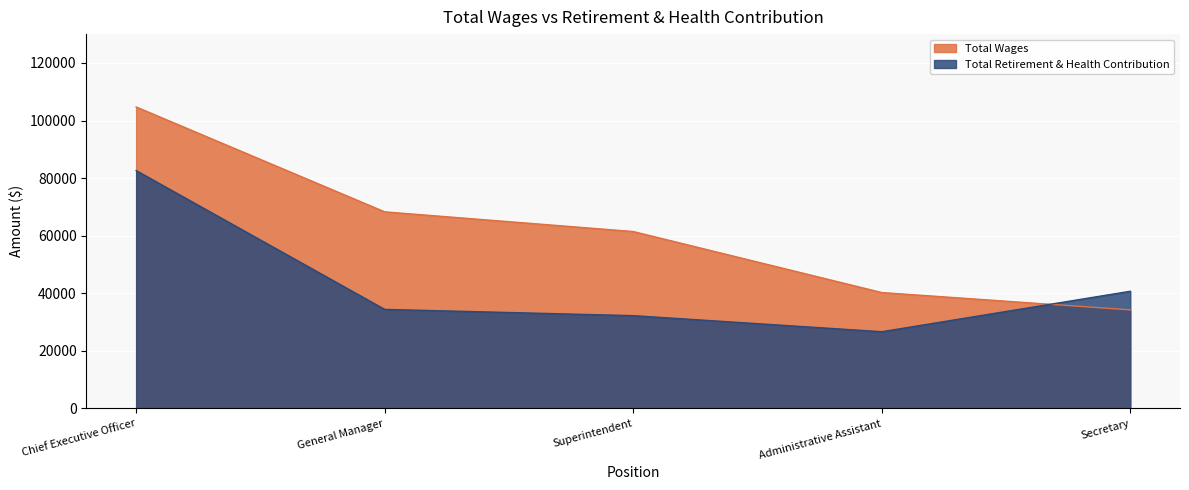

Which series has the largest total across all categories?

Total Wages